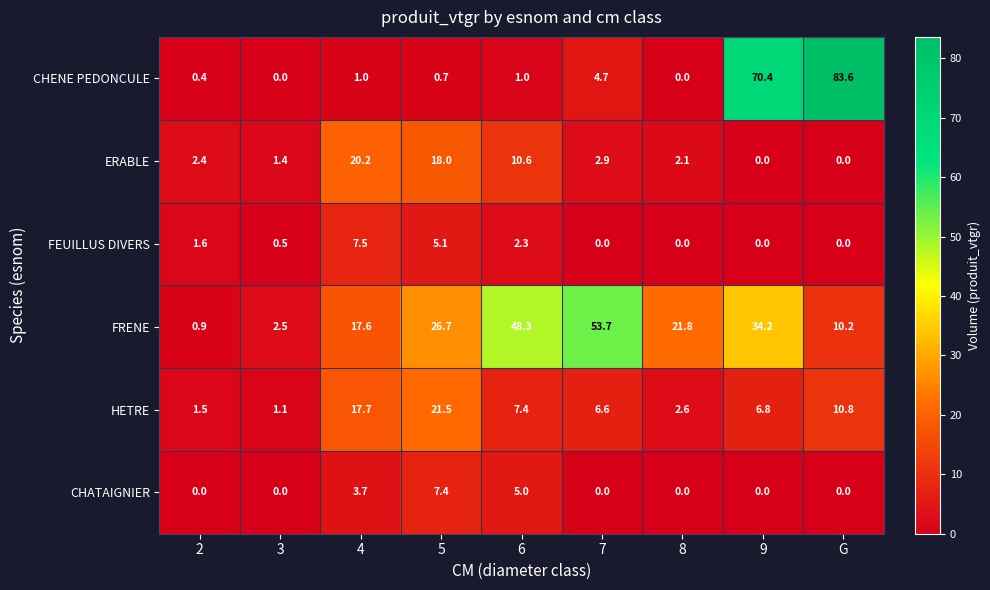

What is the total value across all series at G?

104.6